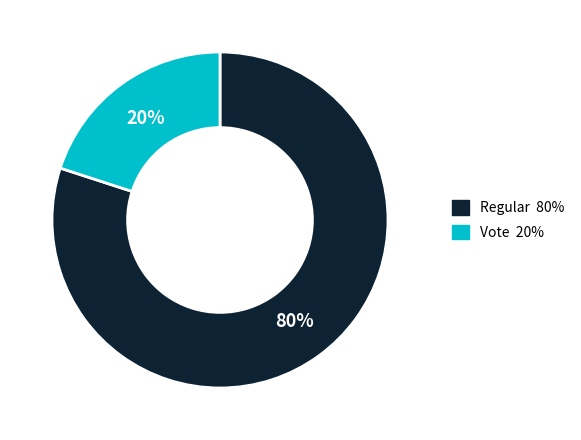

How many segments does this pie chart have?

2